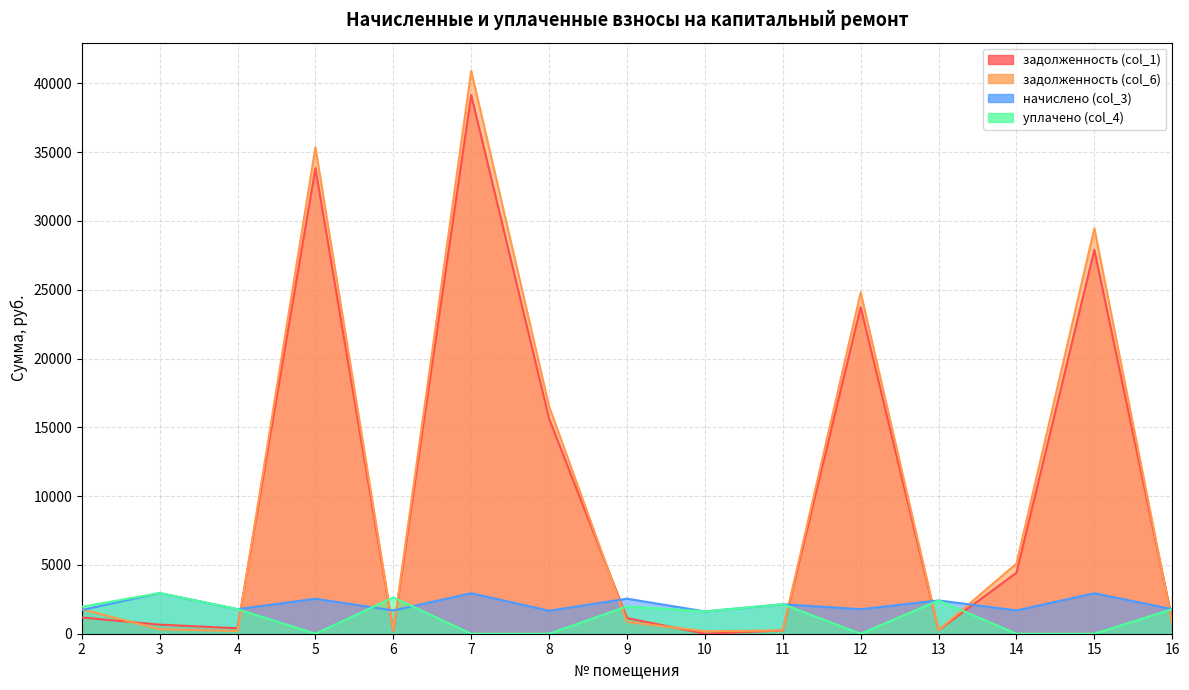

What is the total value across all series at 16?

5362.7